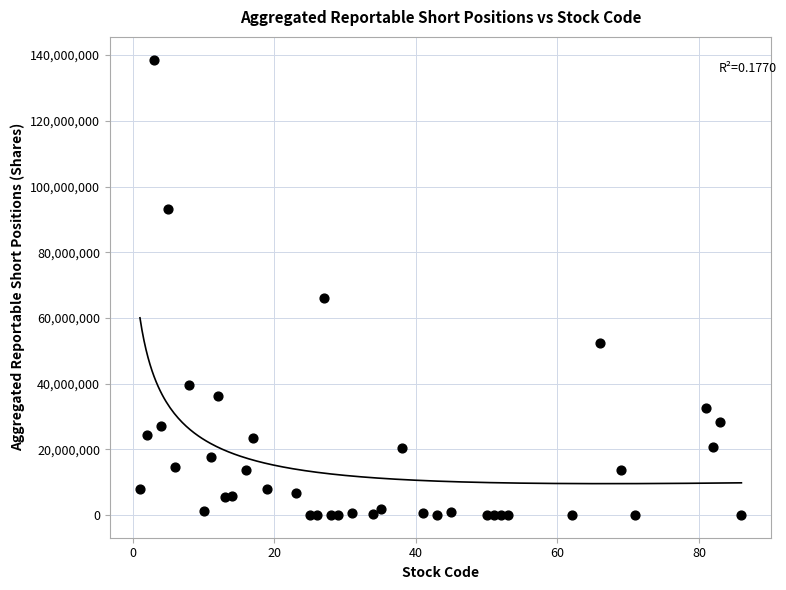

What Y value in the scatter plot is closest to 69309892?

66023854